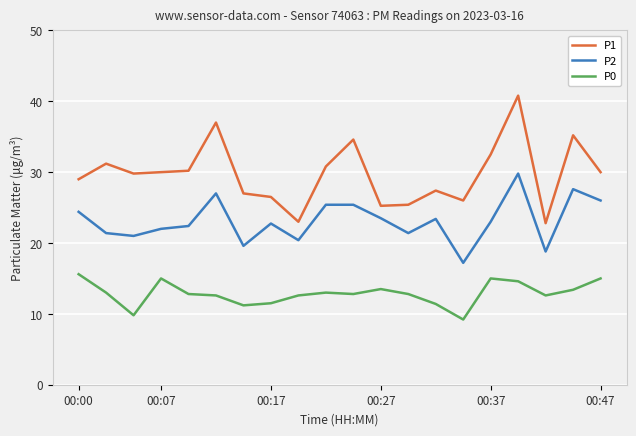

In P2, how many points are lower than both neighbors (excluding endpoints)?

6